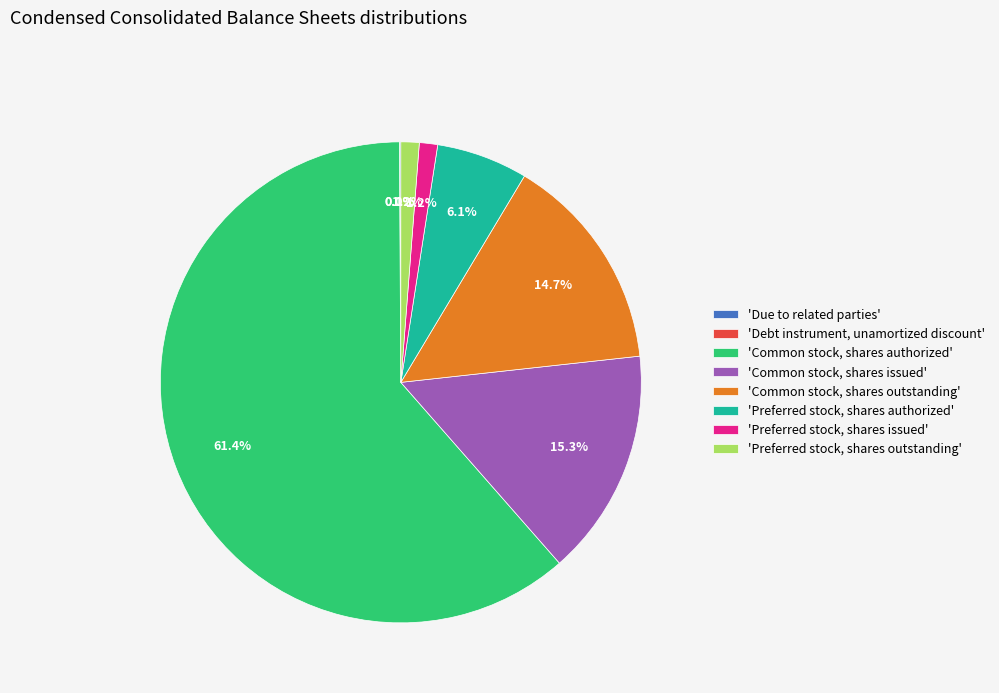

What is the largest slice in the pie chart?

'Common stock, shares authorized'